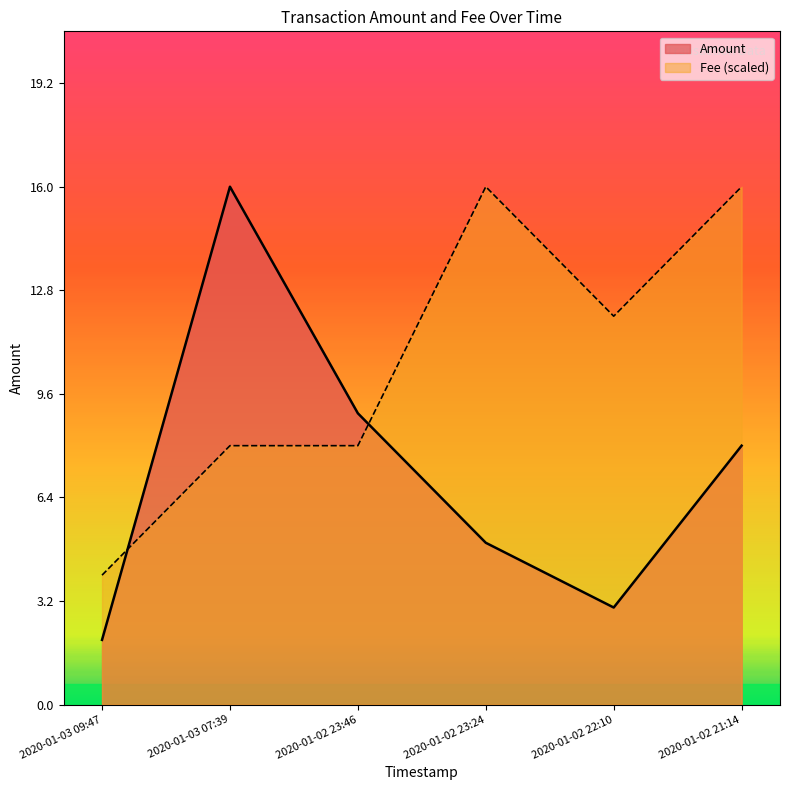

What is the average value of the Amount series?

7.2